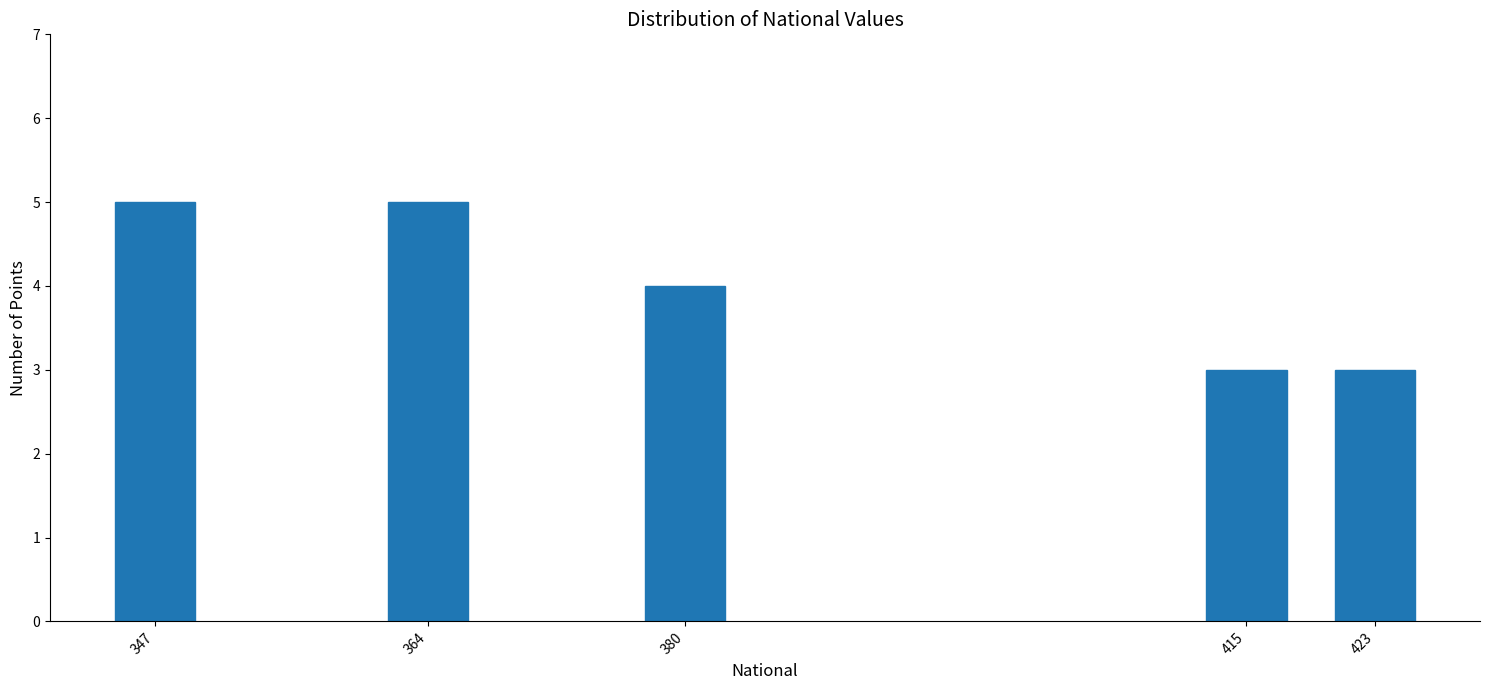

Reading right to left, extract all data points from this chart.

423=3	415=3	380=4	364=5	347=5